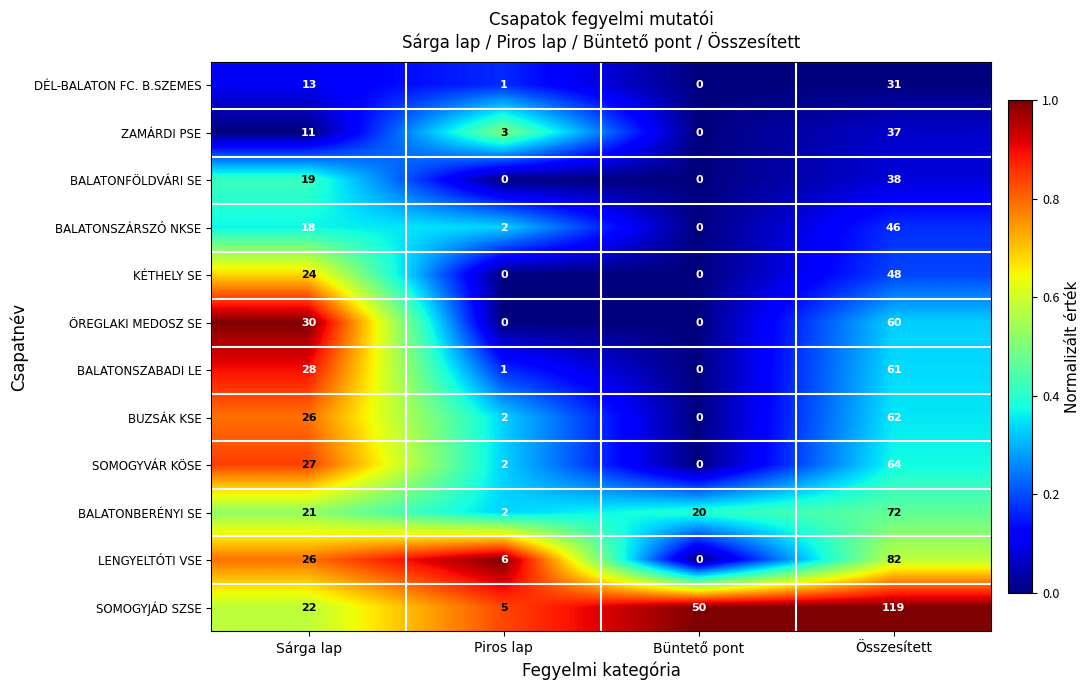

Rank the series by their maximum value, from lowest to highest.

DÉL-BALATON FC. B.SZEMES, ZAMÁRDI PSE, BALATONFÖLDVÁRI SE, BALATONSZÁRSZÓ NKSE, KÉTHELY SE, ÖREGLAKI MEDOSZ SE, BALATONSZABADI LE, BUZSÁK KSE, SOMOGYVÁR KÖSE, BALATONBERÉNYI SE, LENGYELTÓTI VSE, SOMOGYJÁD SZSE